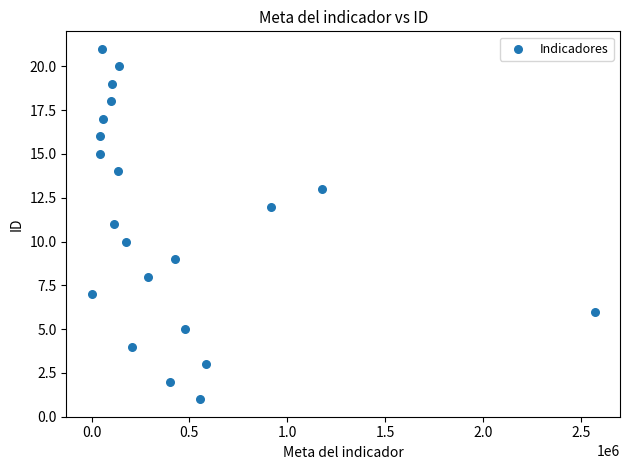

What is the range of Y values (max minus min)?

20